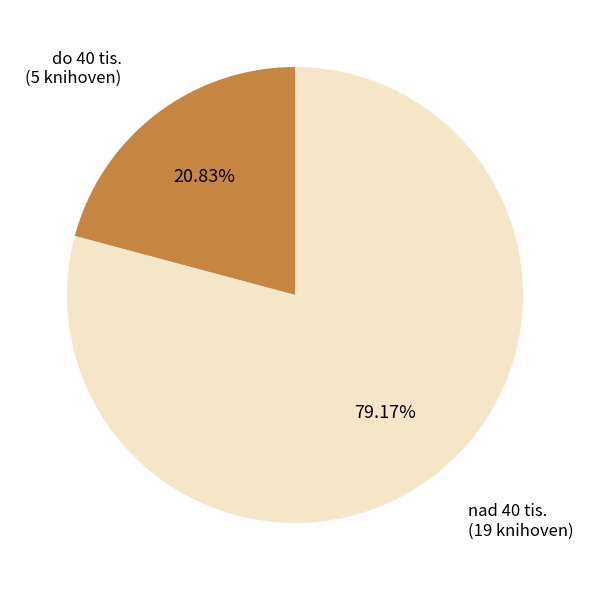

Count the number of slices in the pie.

2